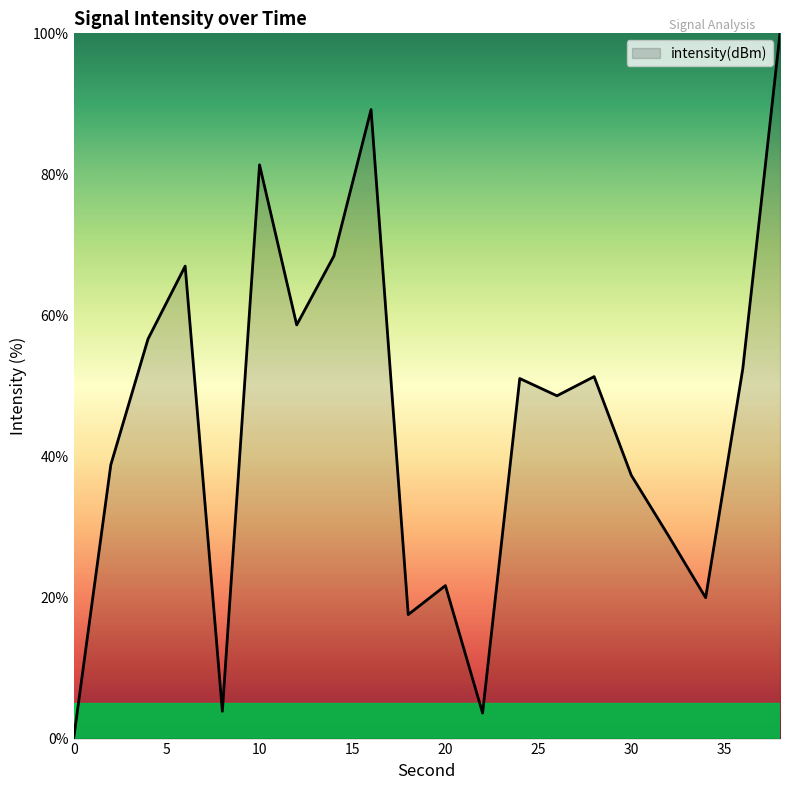

How many values are below 51?

10